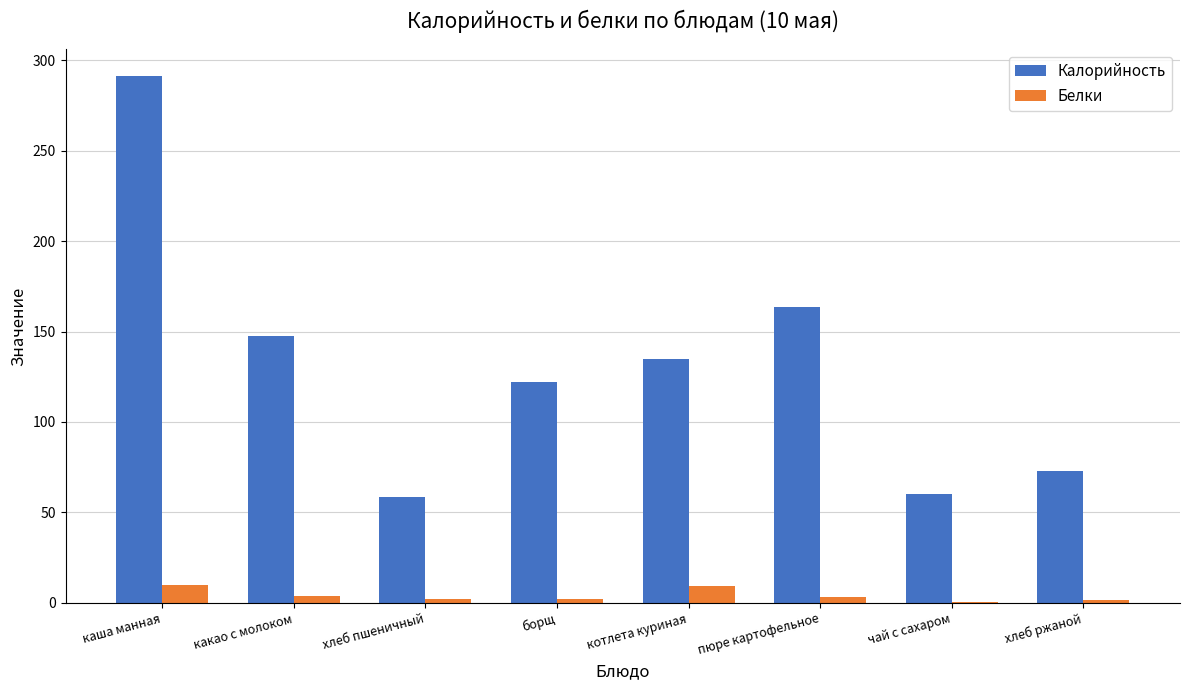

At which category does the chart reach its peak across all series?

каша манная